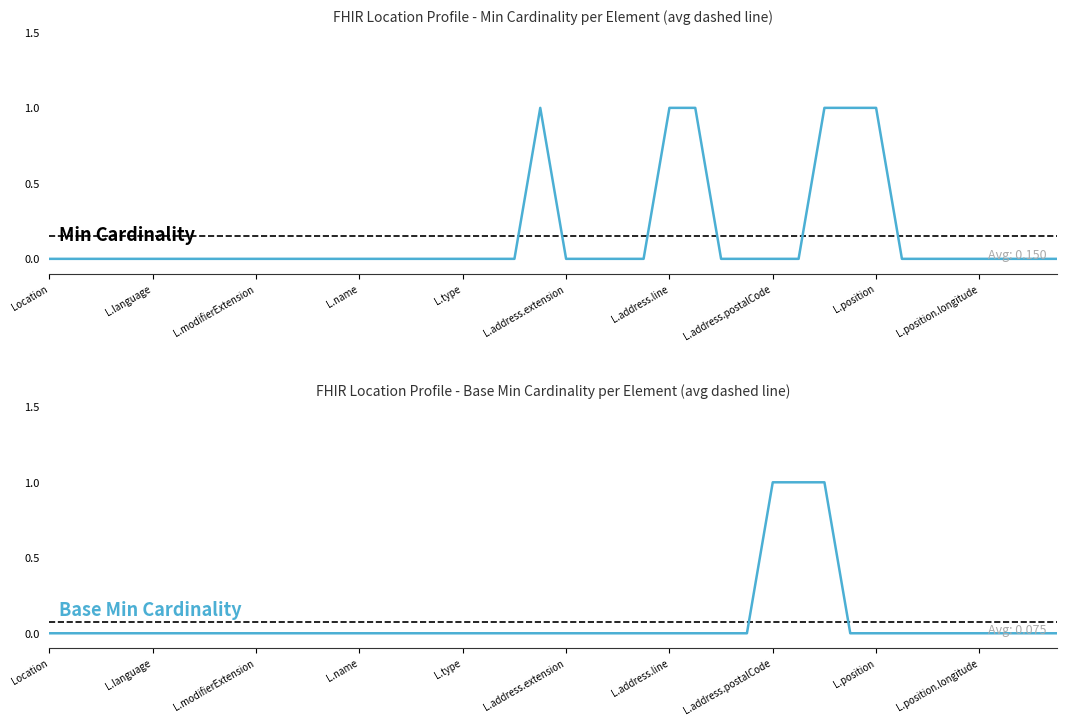

Reading left to right, what are all the values shown in this chart?

Min: 0	0	0	0	0	0	0	0	0	0	0	0	0	0	0	0	0	0	0	1	0	0	0	0	1	1	0	0	0	0	1	1	1	0	0	0	0	0	0	0
Base Min: 0	0	0	0	0	0	0	0	0	0	0	0	0	0	0	0	0	0	0	0	0	0	0	0	0	0	0	0	1	1	1	0	0	0	0	0	0	0	0	0